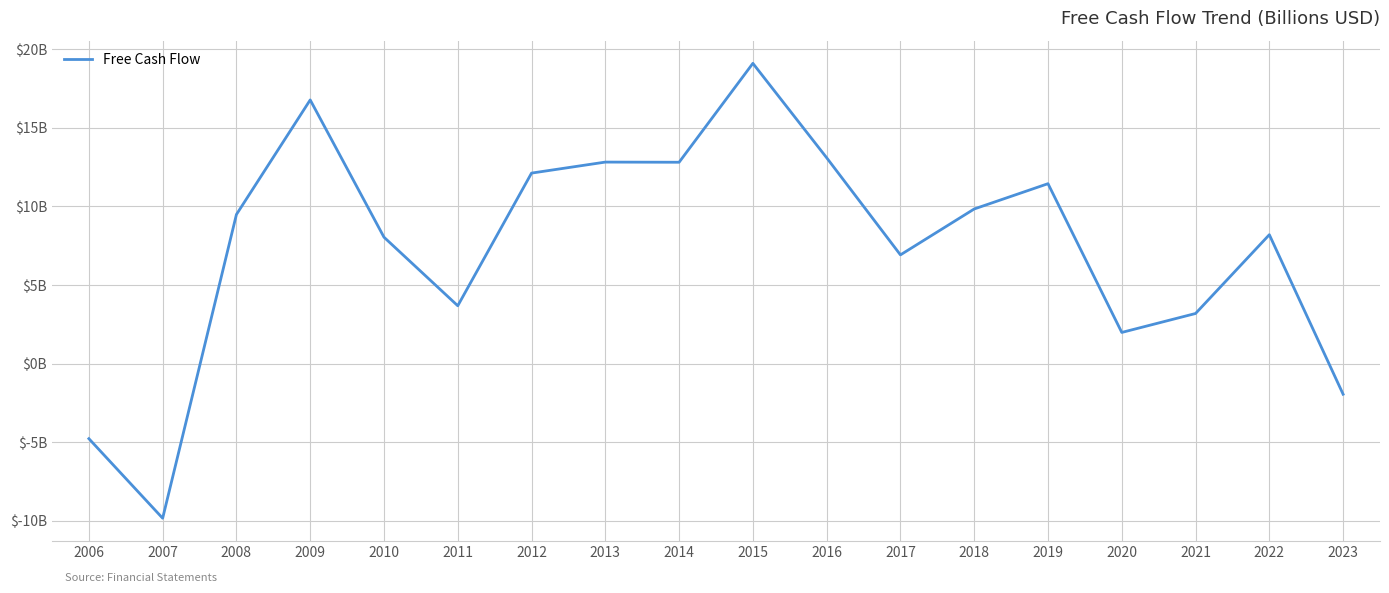

Does the chart have visible grid lines?

Yes